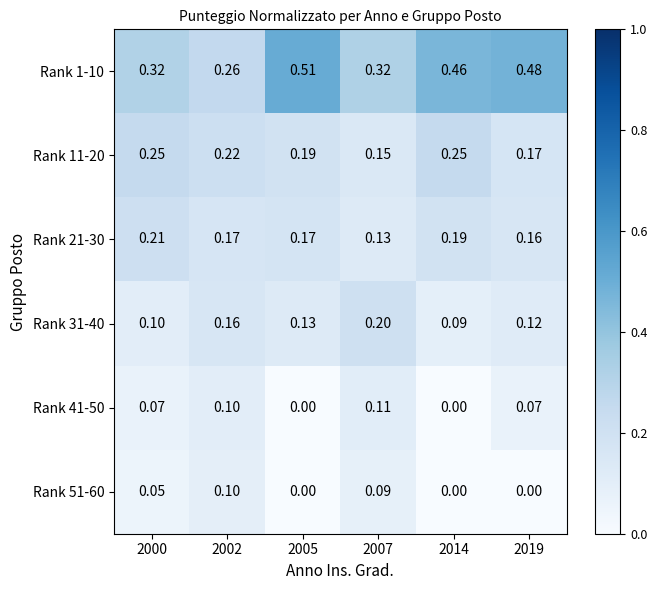

Is the value of Rank 51-60 at 2002 greater than the value of Rank 11-20 at 2000?

No